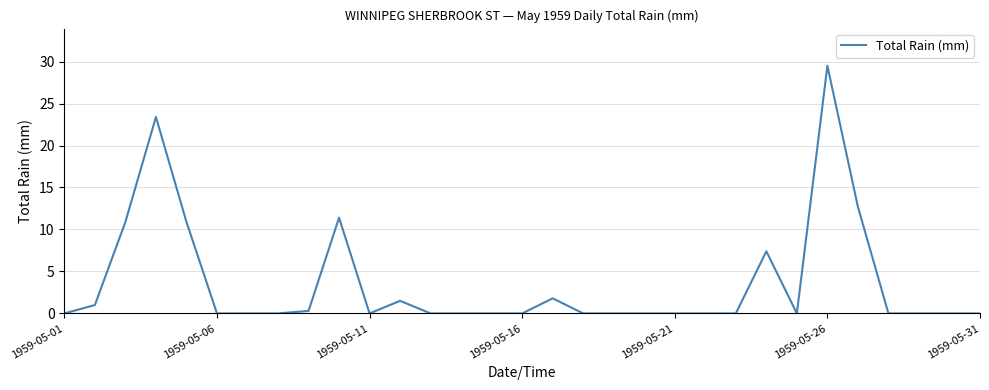

What is the greatest value displayed?

29.5